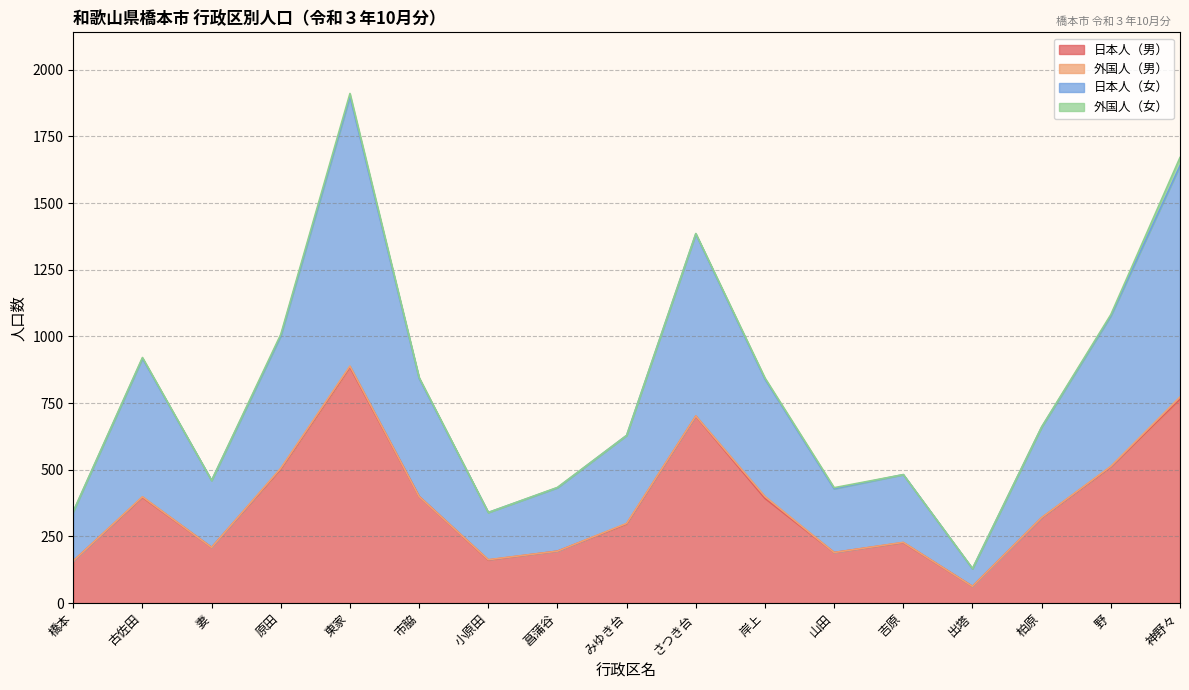

At which category is the sum across all series the highest?

東家